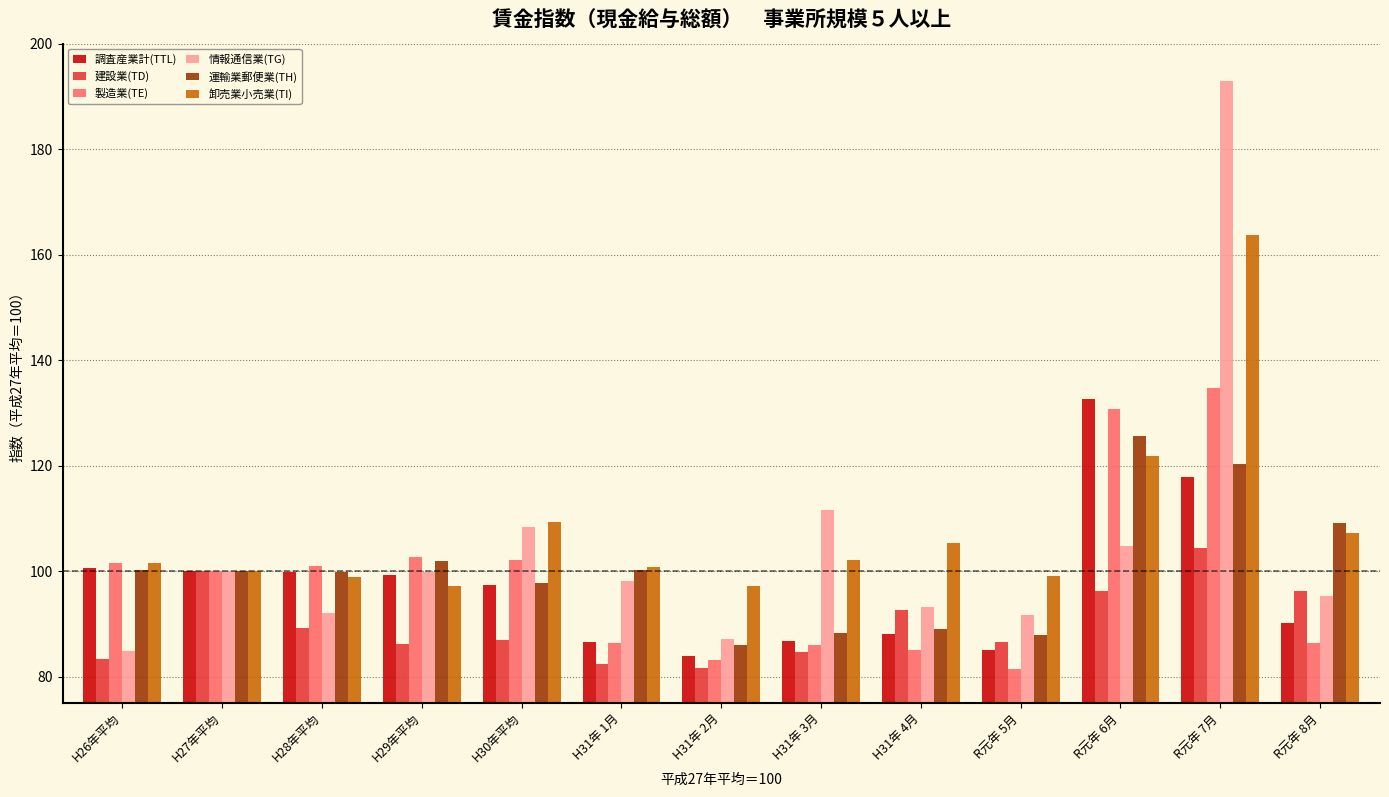

The value of 運輸業郵便業(TH) at H28年平均 is 160.6. True or false?

False